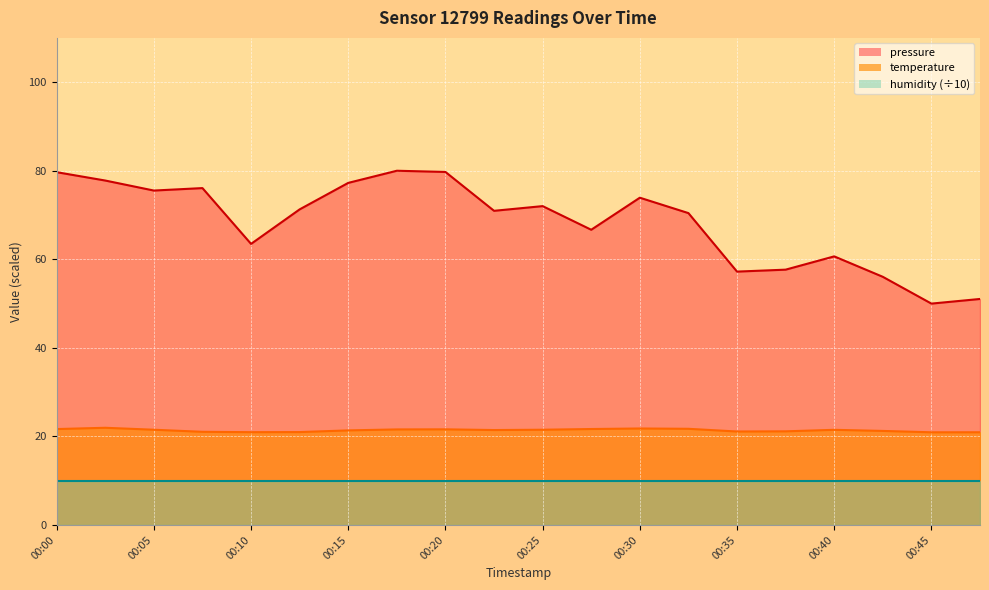

What is the spread (max minus min) of values at 00:00?

69.7